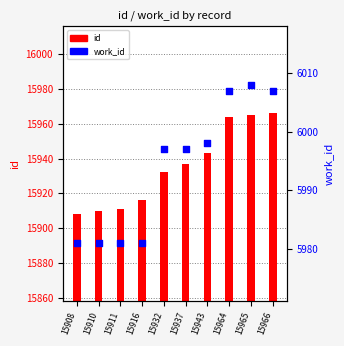

What is the total value across all series at 15910?

21891